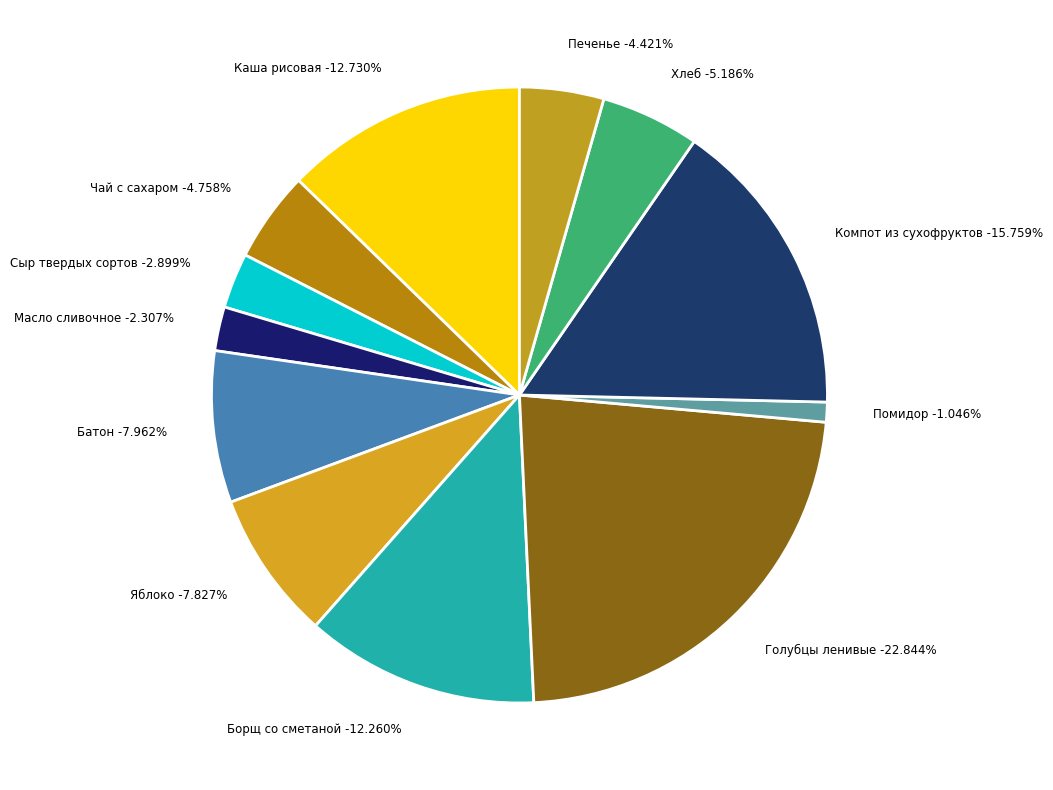

What percentage is the Масло сливочное slice, to the nearest percent?

2%